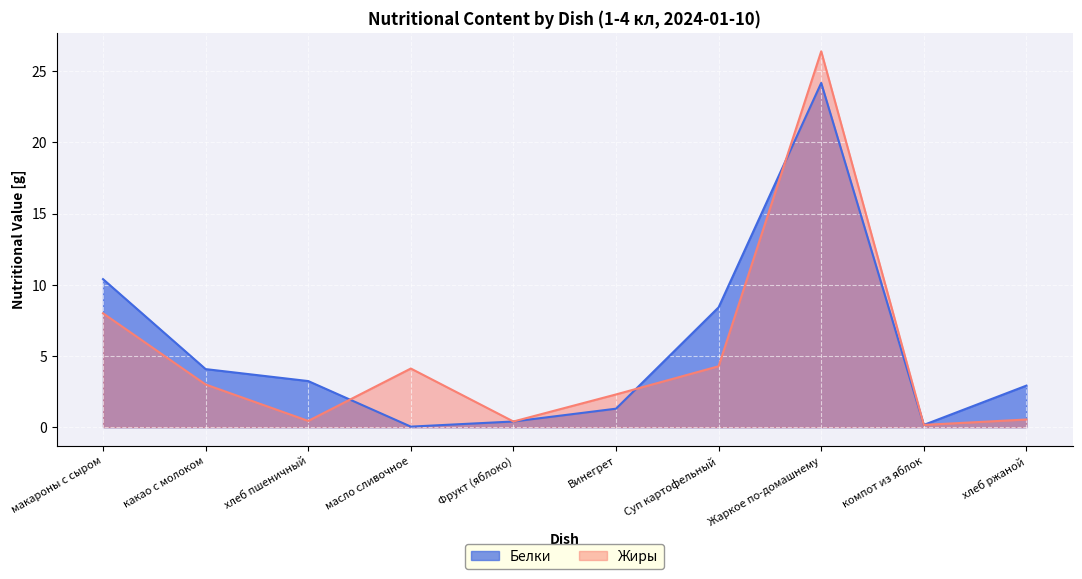

What is the difference between the Белки values at хлеб ржаной and масло сливочное?

2.9